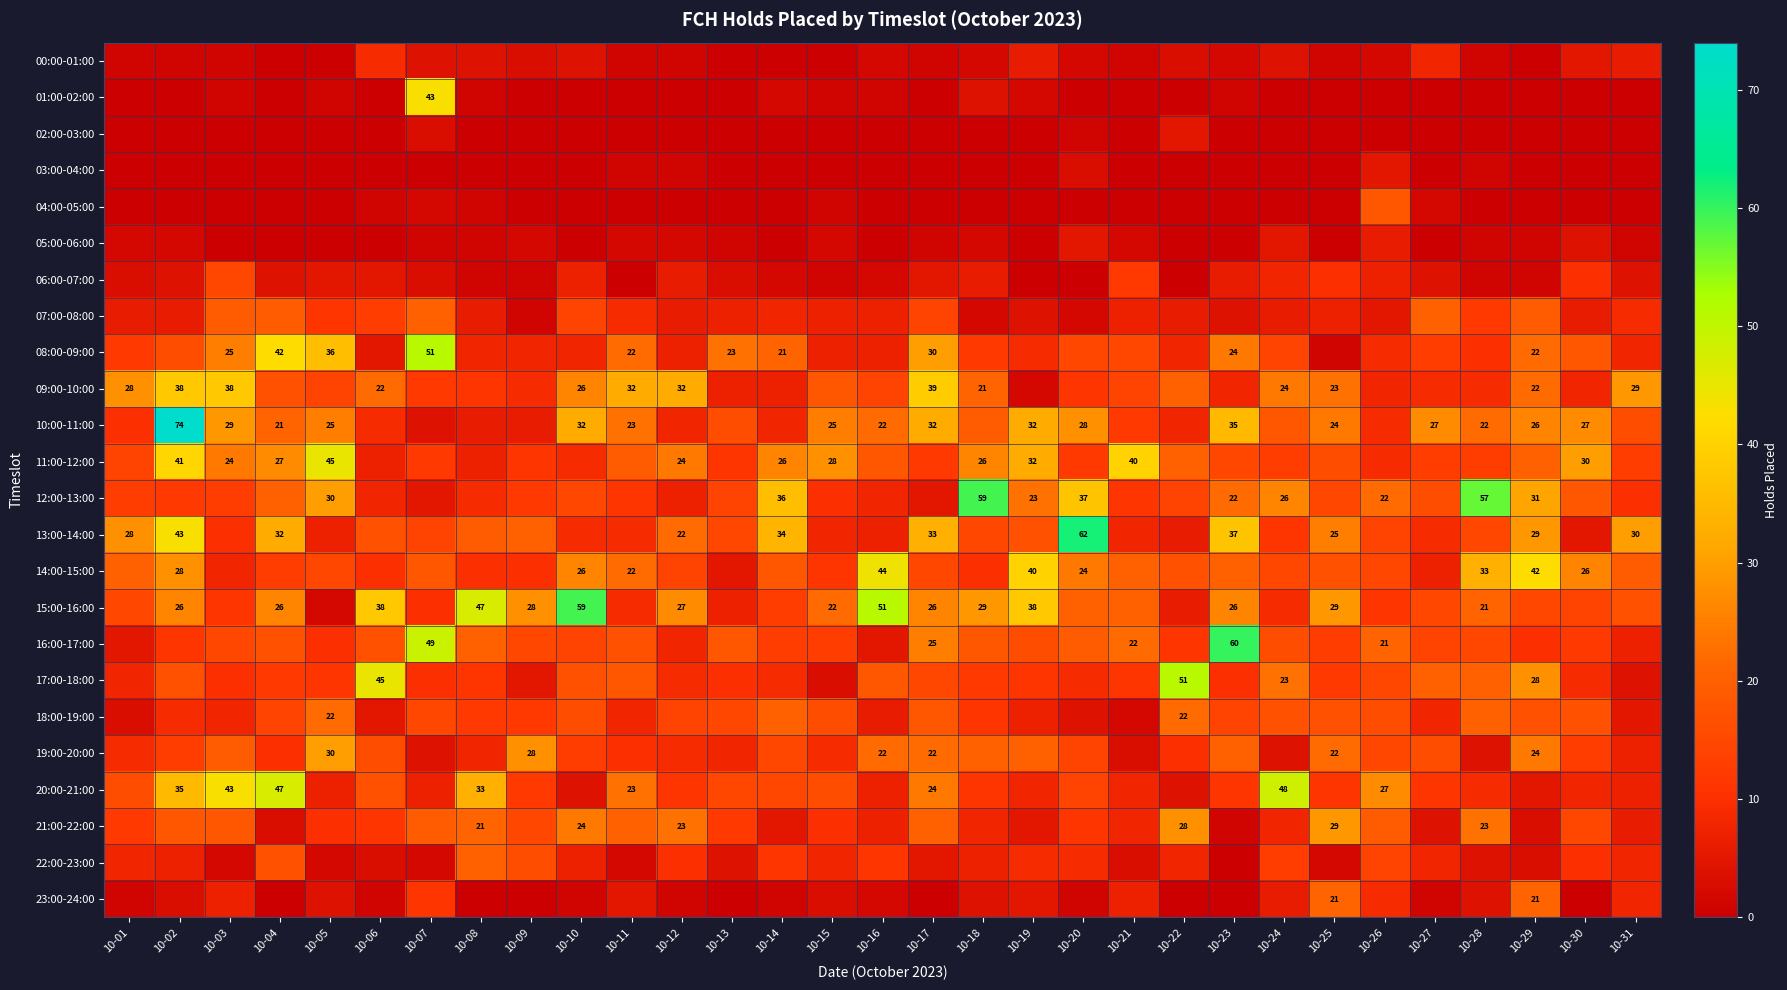

List the labels in order of 02:00-03:00 value, largest first.

10-22, 10-07, 10-20, 10-01, 10-02, 10-03, 10-04, 10-05, 10-06, 10-08, 10-09, 10-10, 10-11, 10-12, 10-13, 10-14, 10-15, 10-16, 10-17, 10-18, 10-19, 10-21, 10-23, 10-24, 10-25, 10-26, 10-27, 10-28, 10-29, 10-30, 10-31